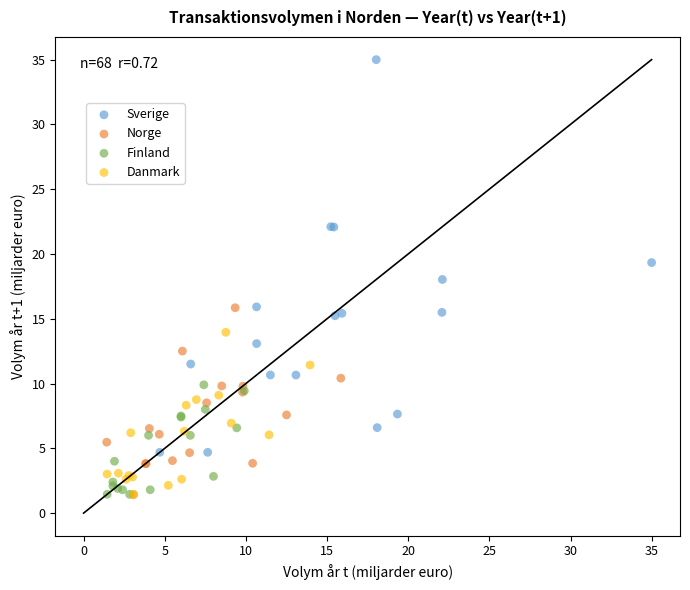

What are all the series names shown in the legend?

Sverige, Norge, Finland, Danmark